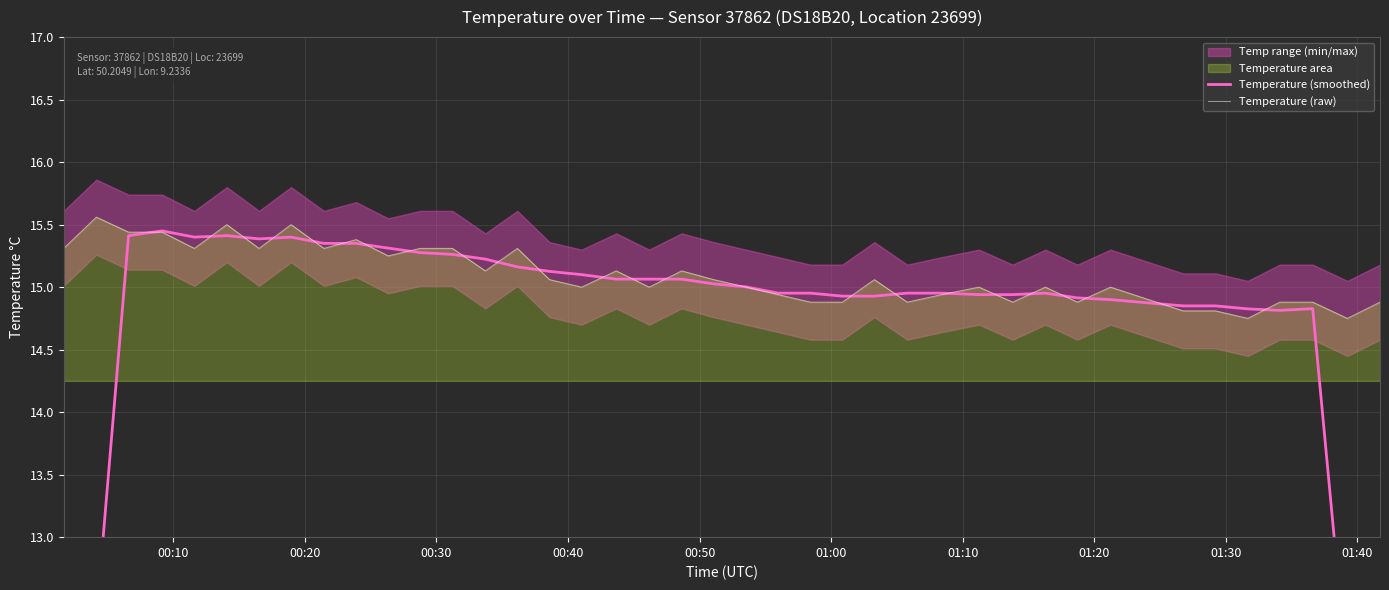

What is the average value of the Temperature (smoothed) series?

14.6